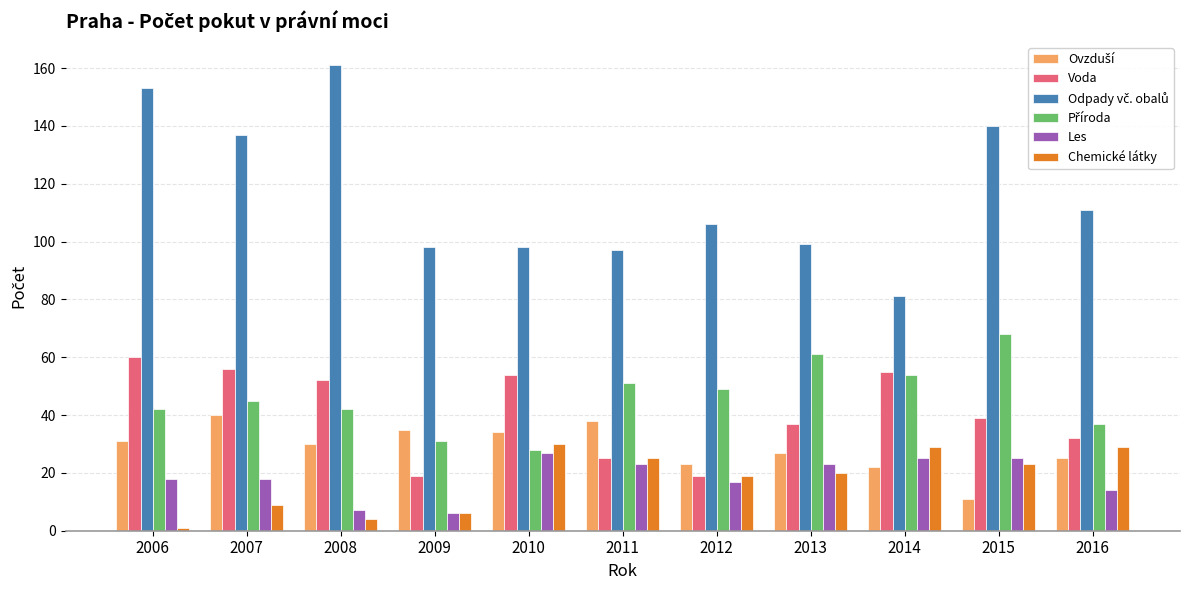

What is the total value across all series at 2014?

266